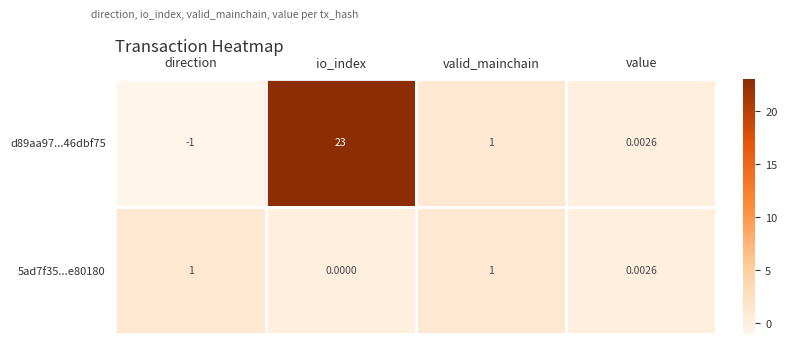

At which category does the chart reach its minimum across all series?

direction